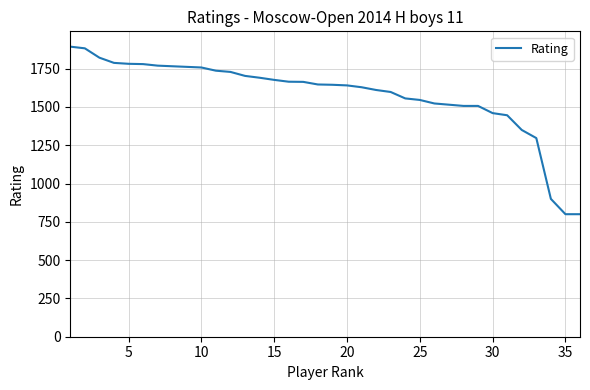

What is the minimum value shown in the chart?

800